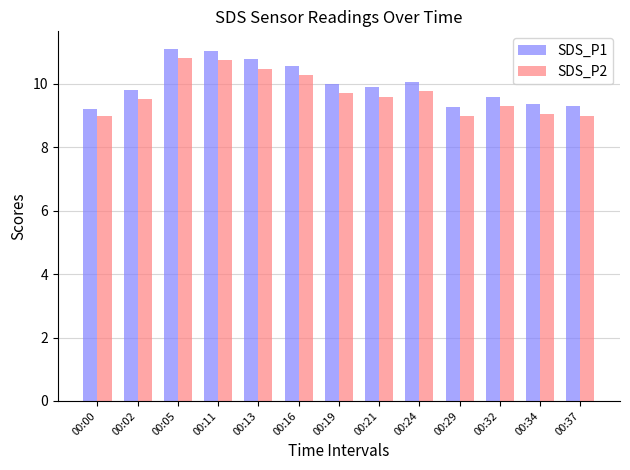

Which series has the widest spread of values?

SDS_P1